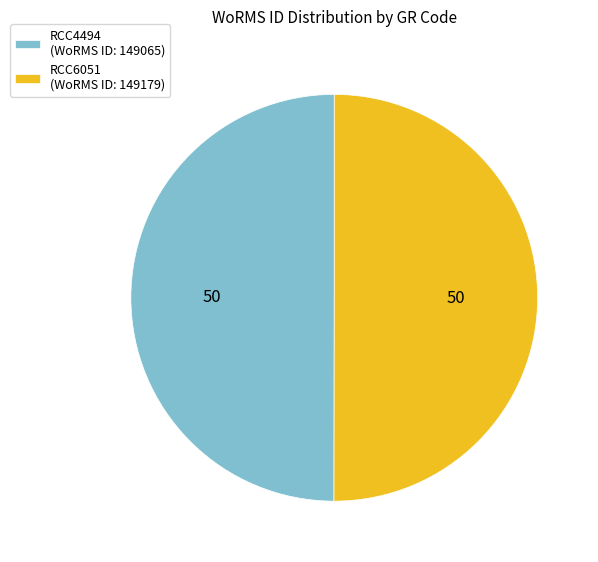

What is the ratio of the value at RCC6051 (WoRMS ID: 149179) to the value at RCC4494 (WoRMS ID: 149065)?

1.0